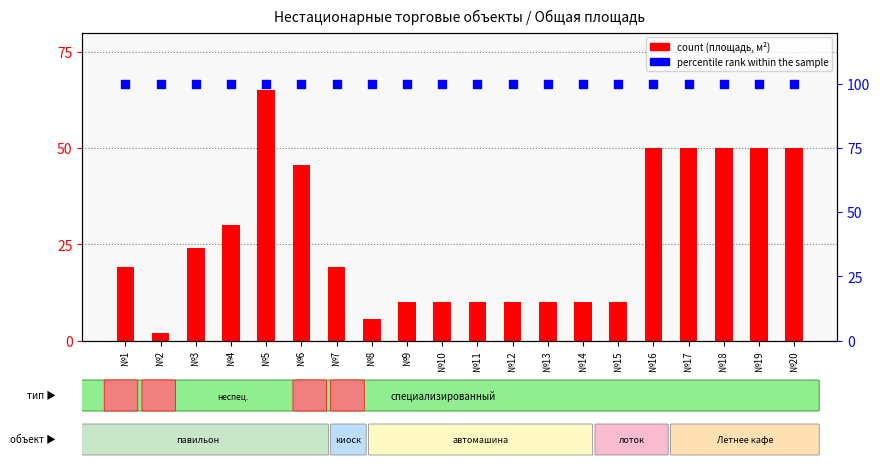

Is the value of count at №14 greater than the value of percentile rank within the sample at №13?

No